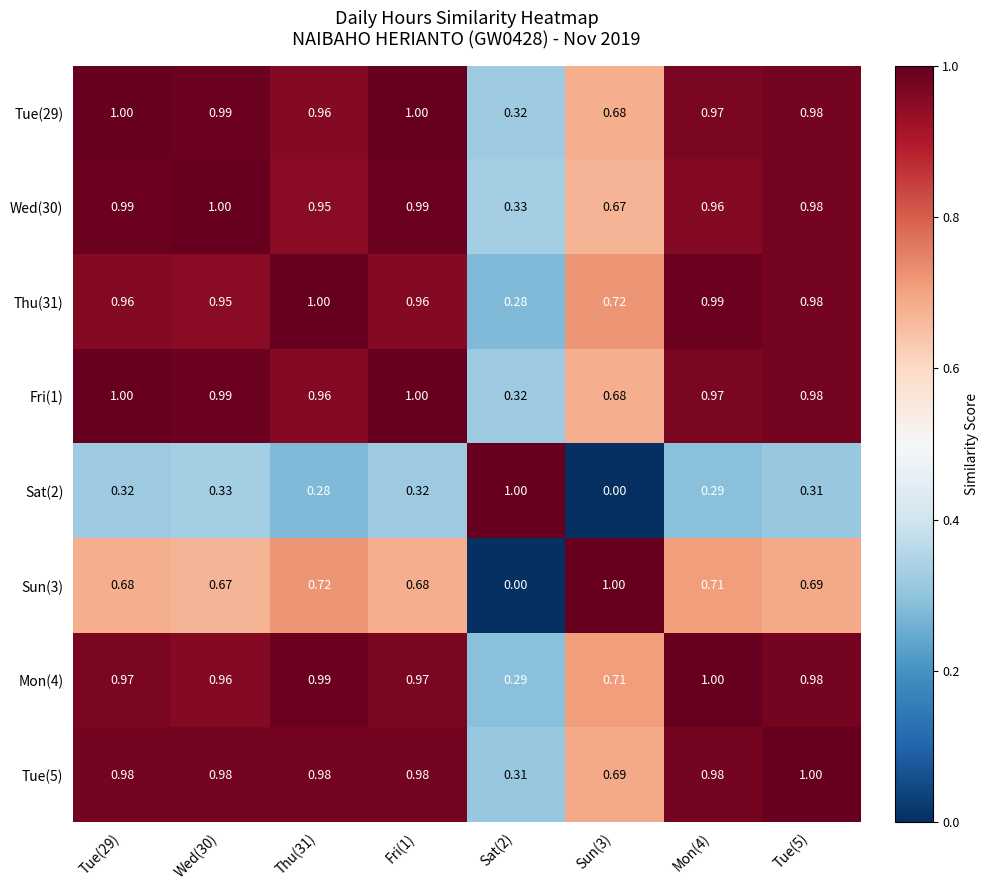

Is the value of Tue(5) at Thu(31) greater than the value of Sat(2) at Mon(4)?

Yes